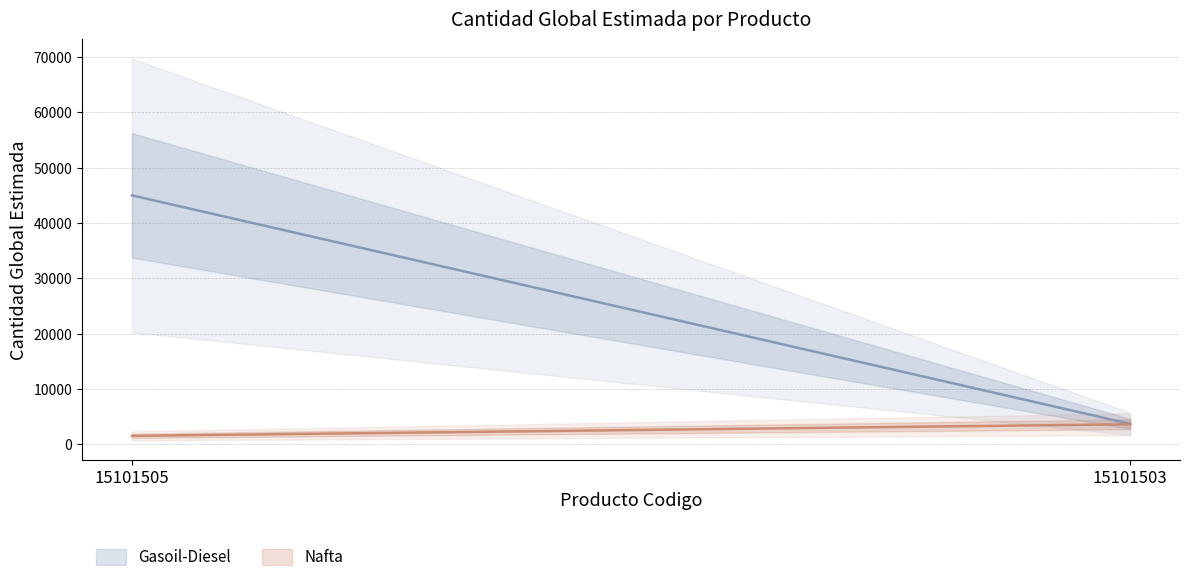

What is the sum of the Nafta values at 15101503 and 15101505?

5100